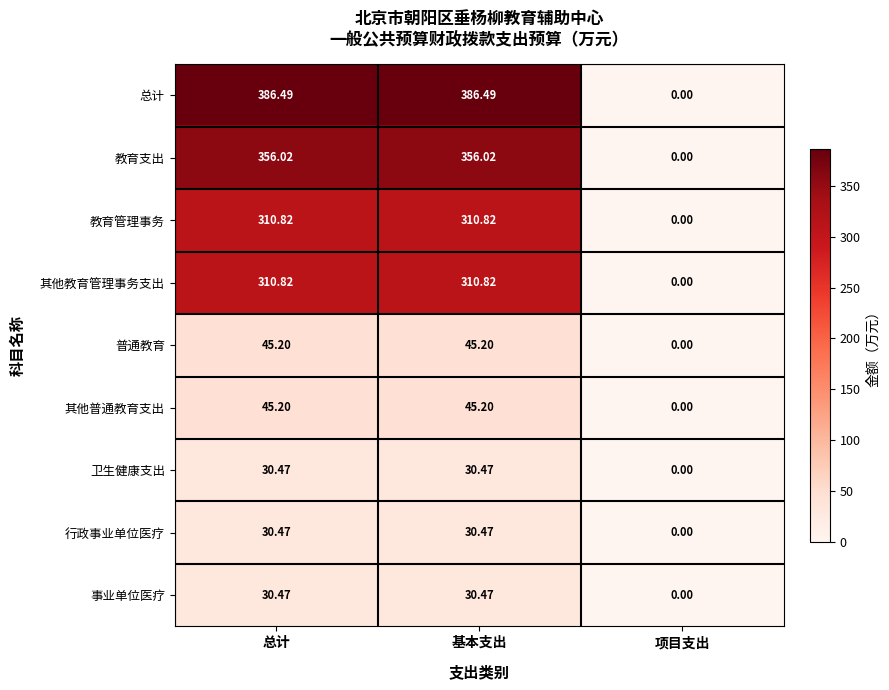

Which series has the largest total across all categories?

总计